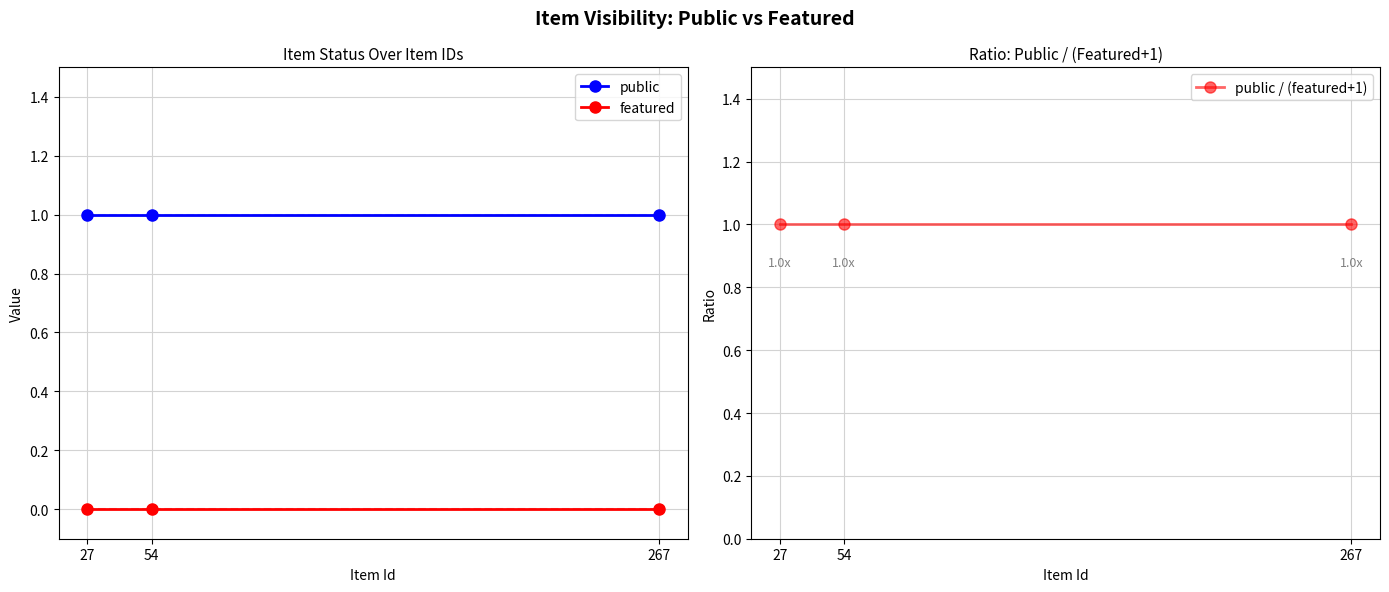

At which label does public reach its peak?

27